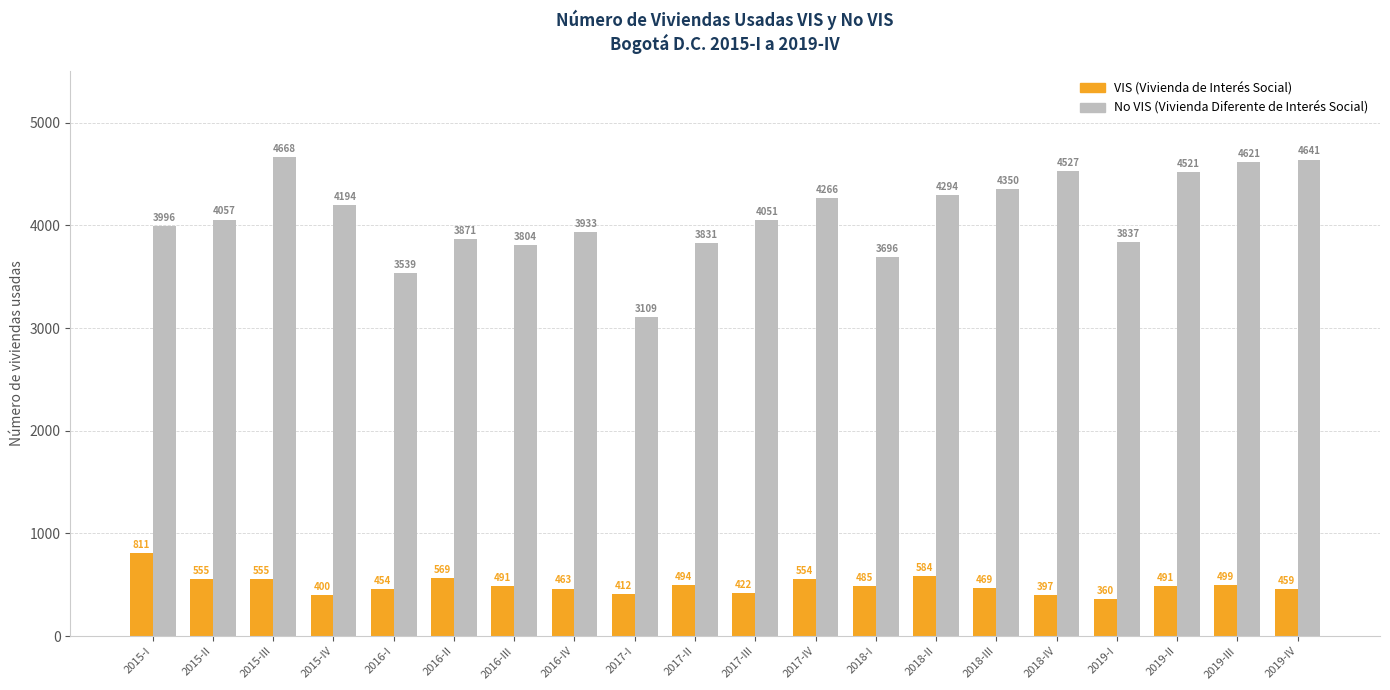

Which series has the largest total across all categories?

No VIS (Vivienda Diferente de Interés Social)